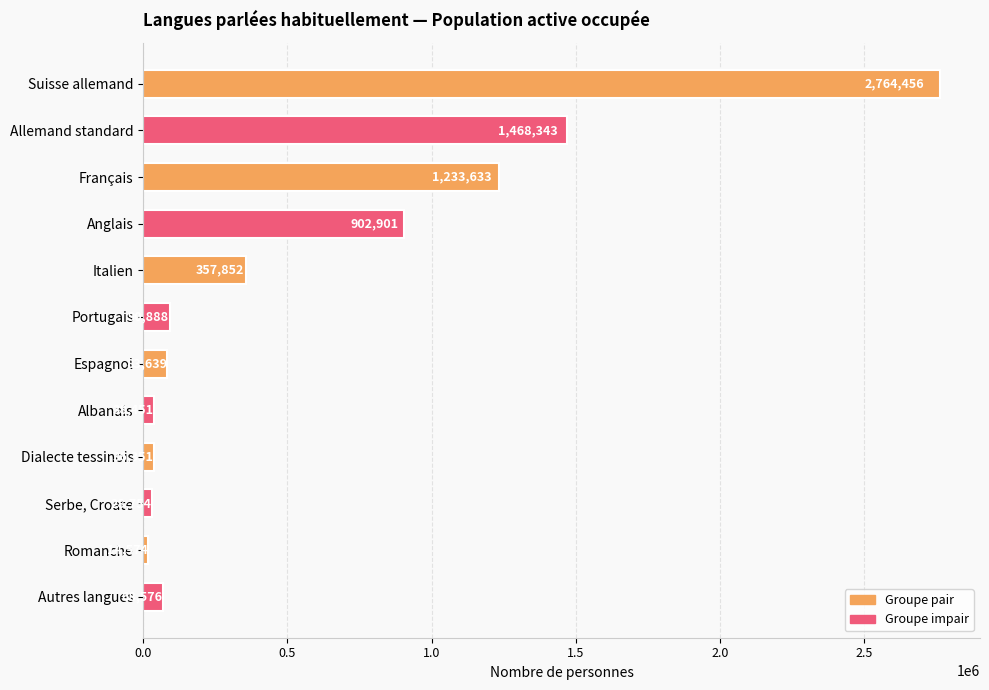

Rank the categories by value from highest to lowest.

Suisse allemand, Allemand standard, Français, Anglais, Italien, Portugais, Espagnol, Autres langues, Albanais, Dialecte tessinois, Serbe, Croate, Romanche